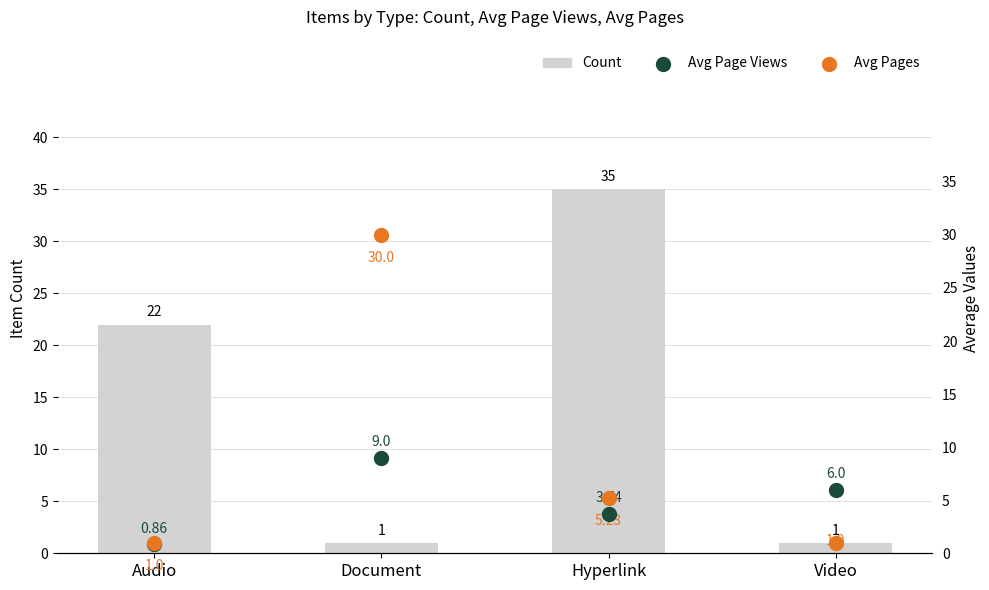

At how many categories does at least one series exceed 12?

3